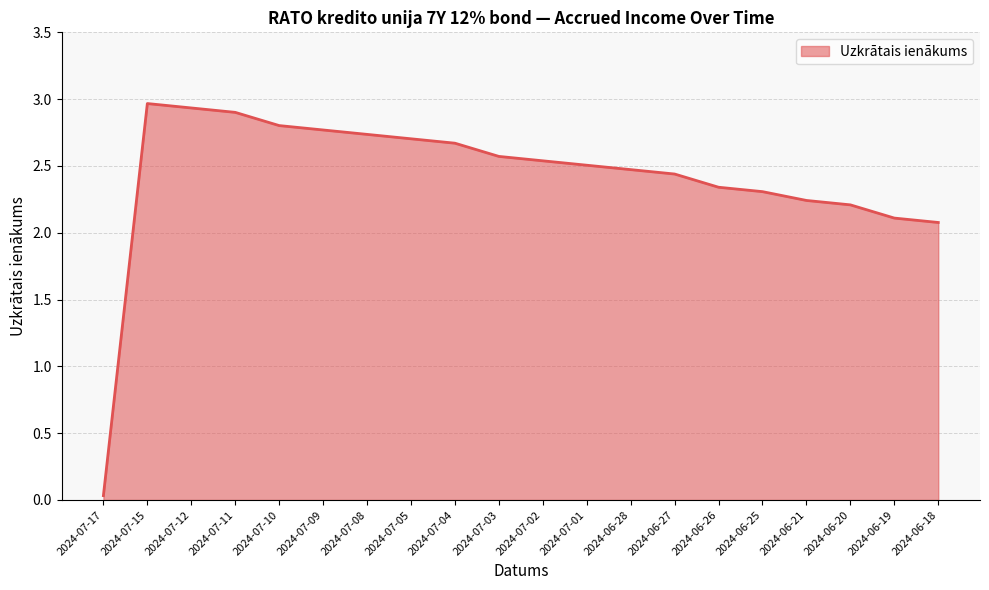

What position from the left is 2024-07-08?

7